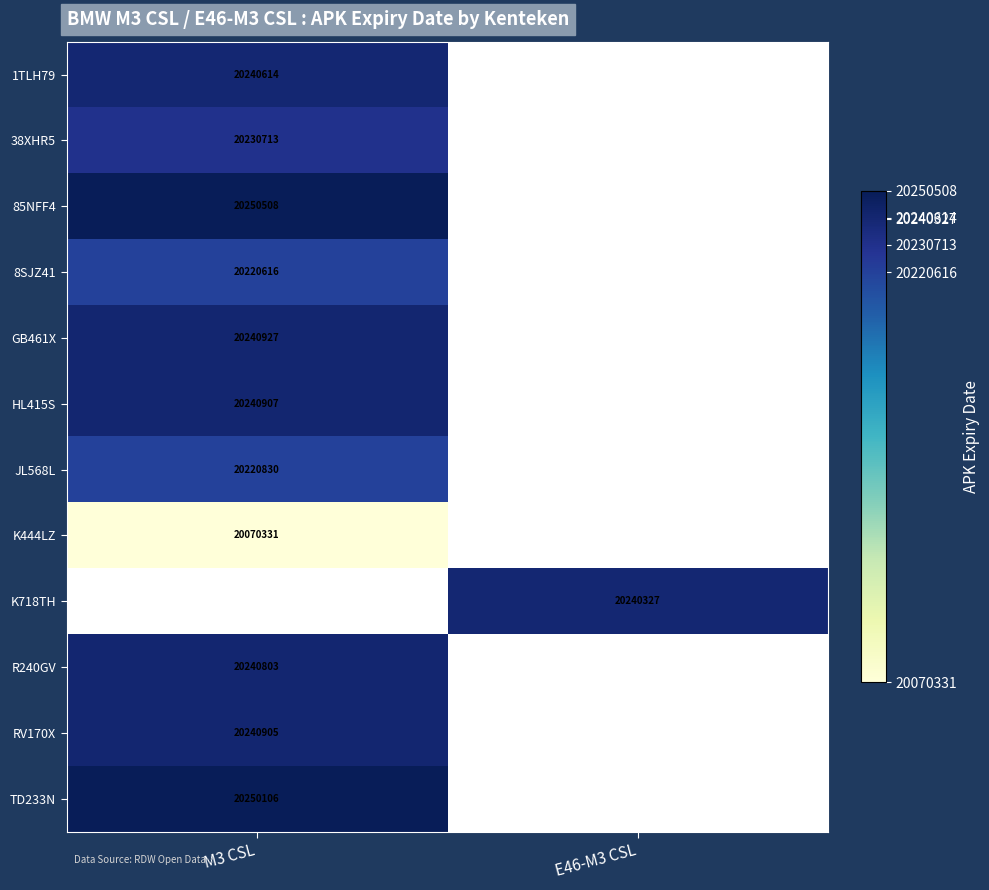

The value of R240GV at M3 CSL is 31728844. True or false?

False